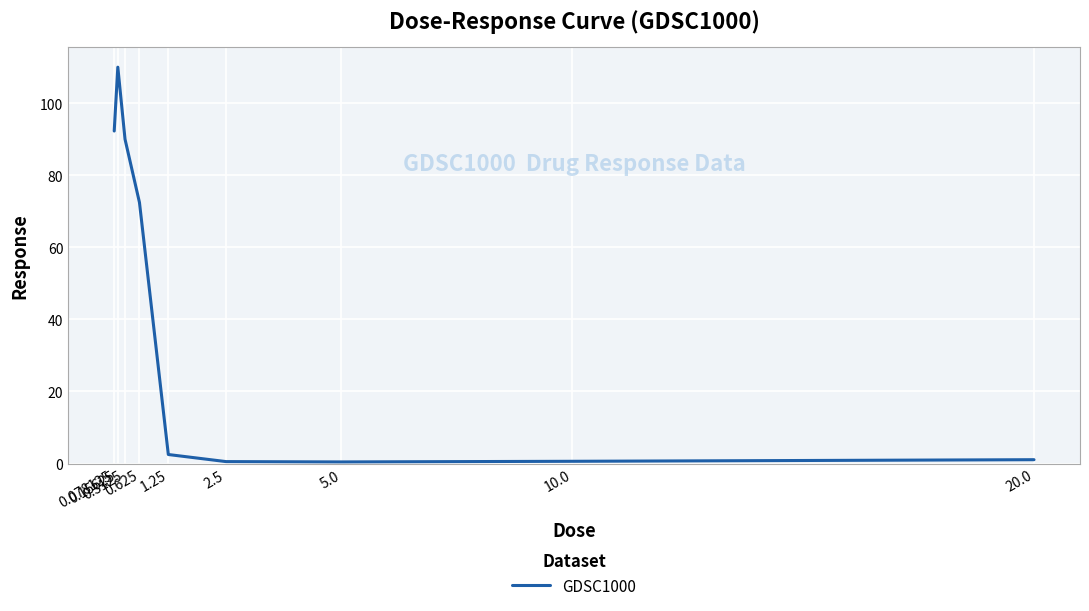

Where does the data first go above 2?

0.078125